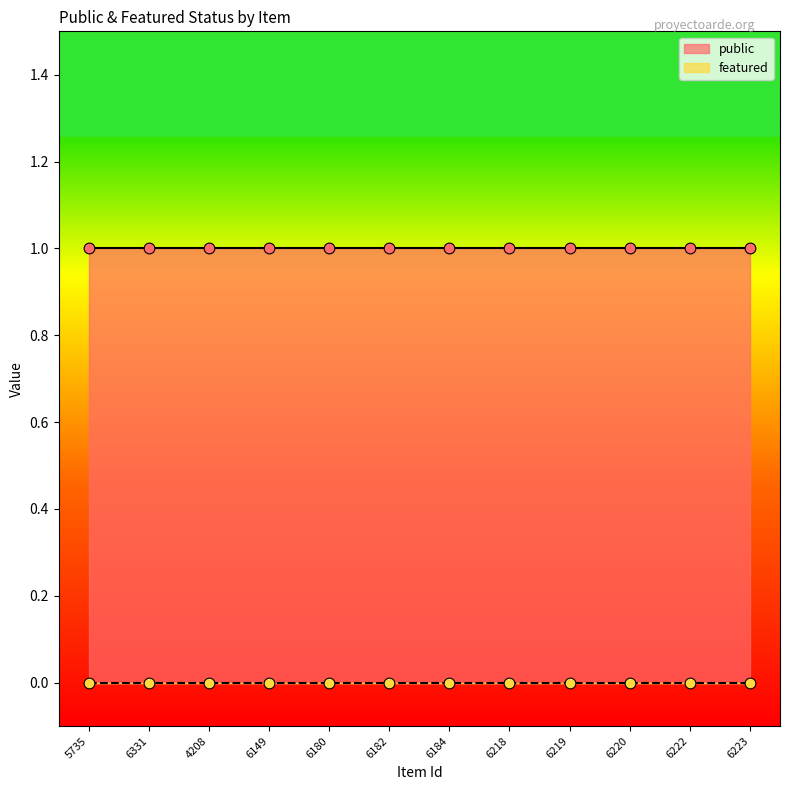

At how many categories does at least one series exceed 0?

12